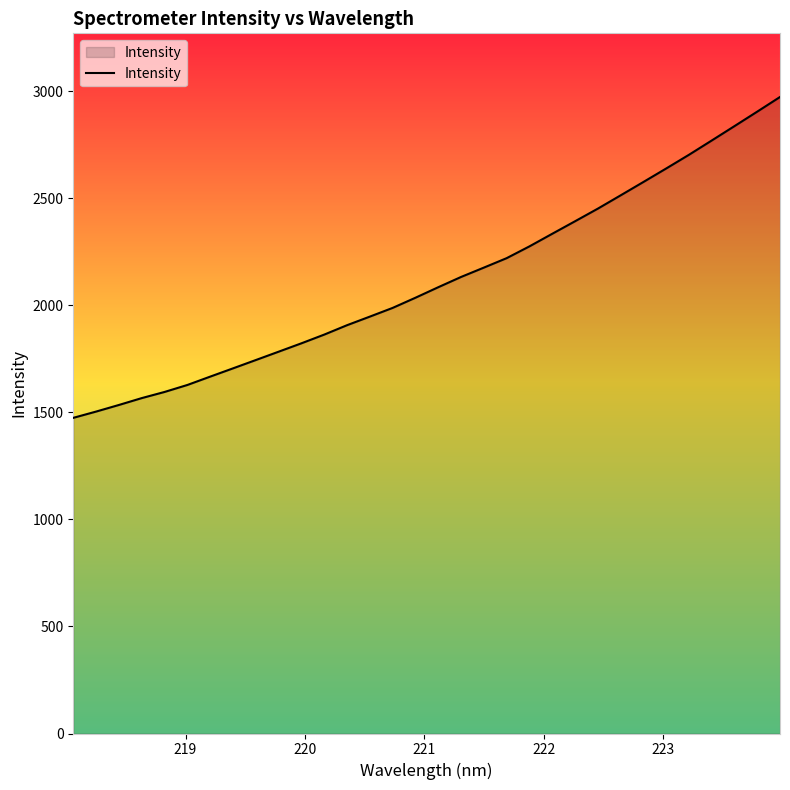

What is the difference between the maximum and minimum values?

1499.1